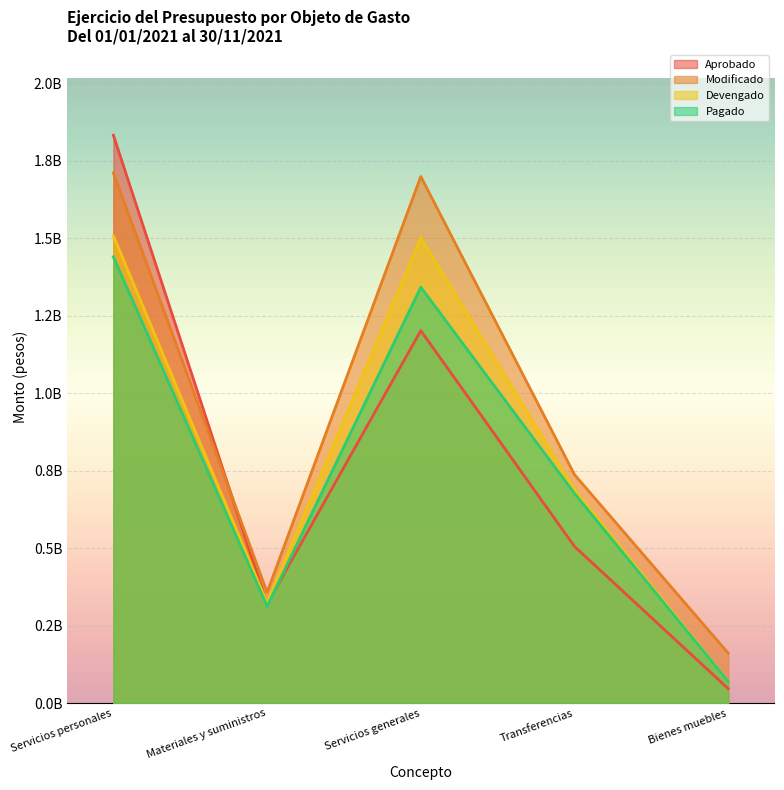

What is the sum of all Aprobado values?

3908000000.0